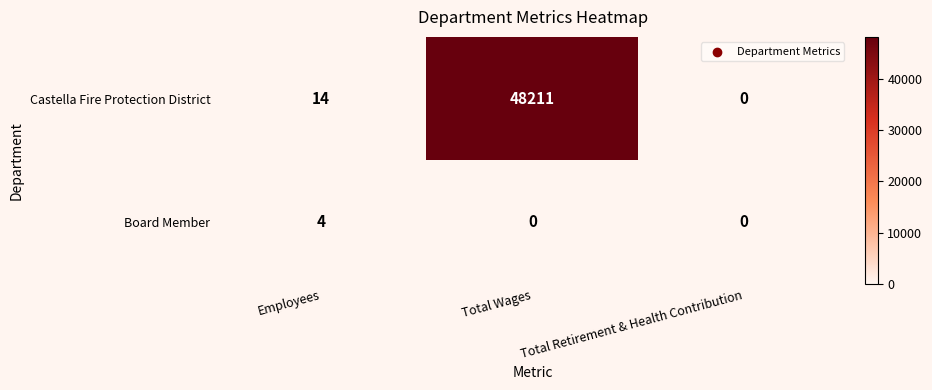

Which series has the largest range (max minus min)?

Castella Fire Protection District